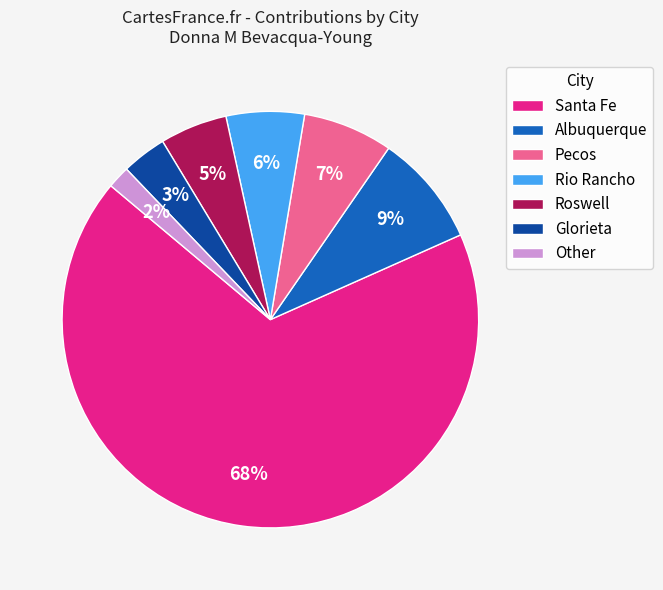

How many slices are in this pie chart?

7